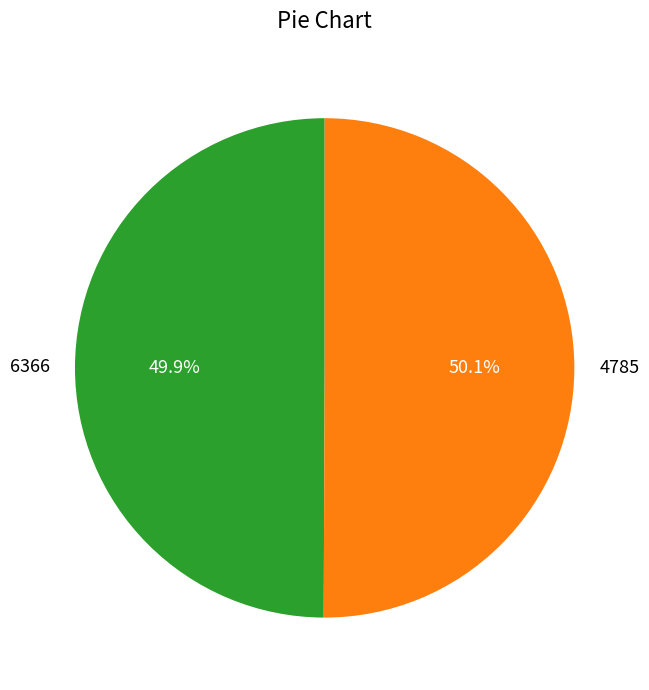

Does any single category account for the majority?

Yes